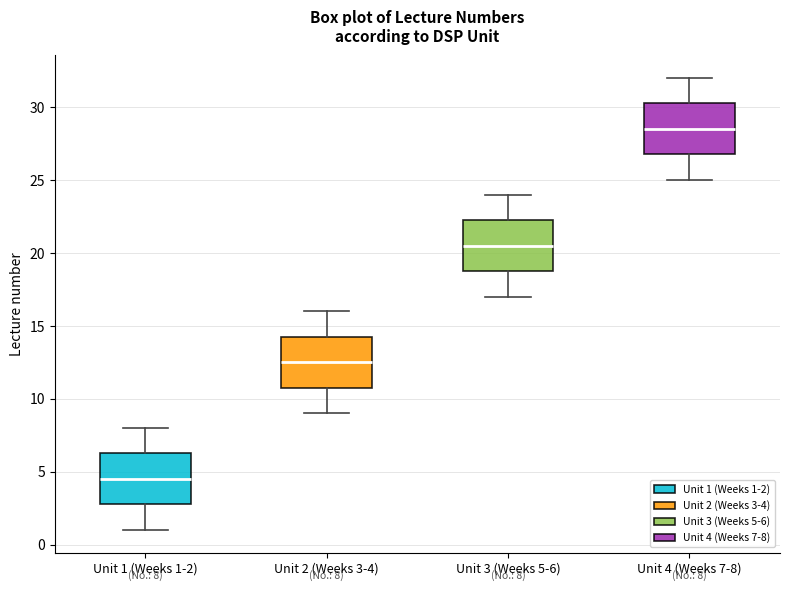

Which box's median line is the lowest?

Unit 1 (Weeks 1-2)